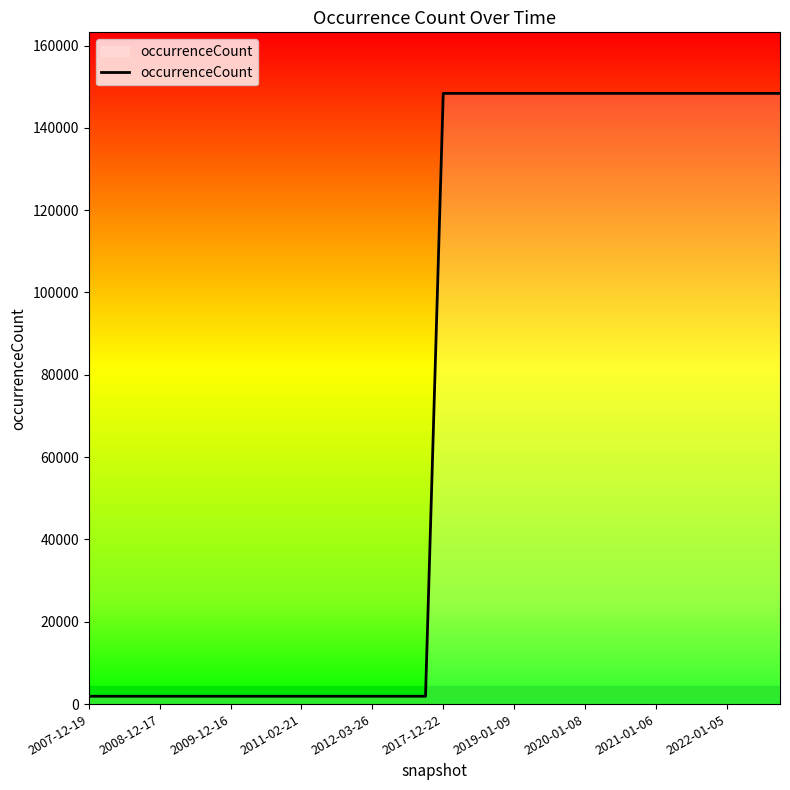

What is the greatest value displayed?

148365